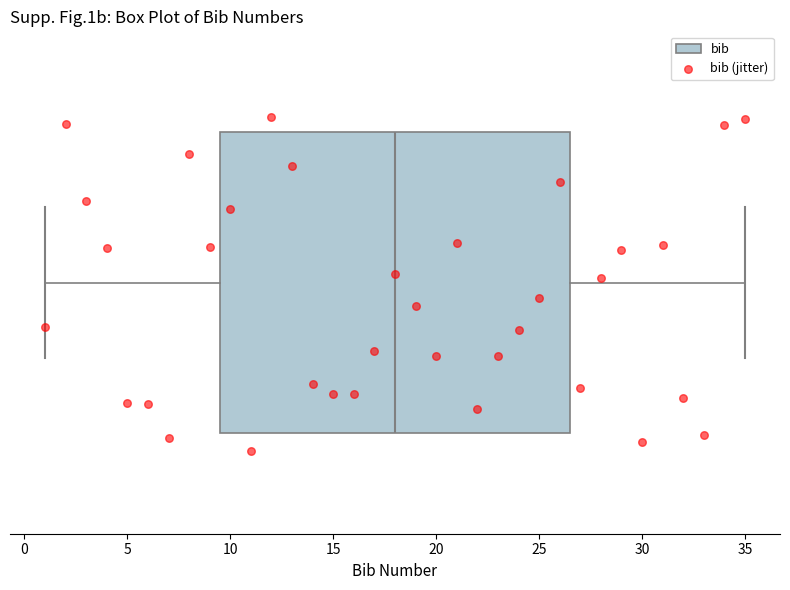

Read this box plot against the x-axis: the position of the median line, the range covered by the box, and the ends of both whiskers. The values are not printed on the chart, so give them approximately, as read against the axis.

median 18.0, box 9.5 to 26.5, whiskers 1.0 to 35.0